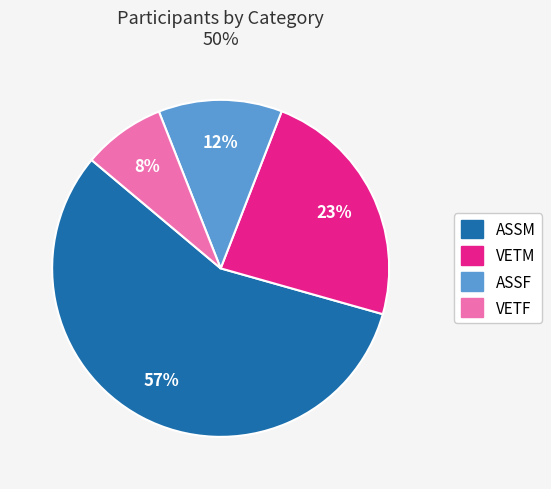

Does ASSF represent more than half of the total?

No